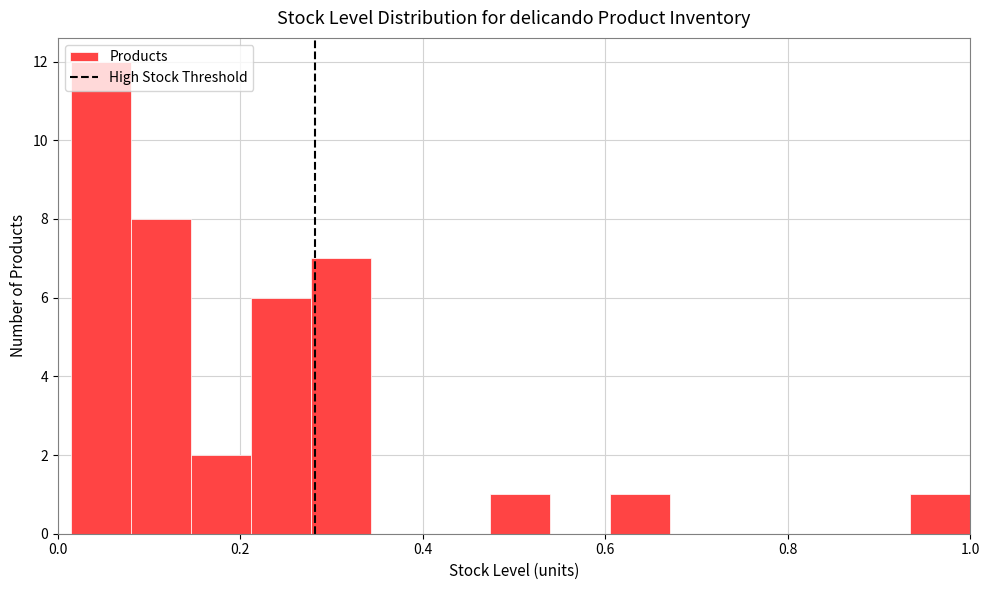

Around what value on the x-axis is the tallest bar? Give the approximate position of its centre, as read against the axis.

0.04